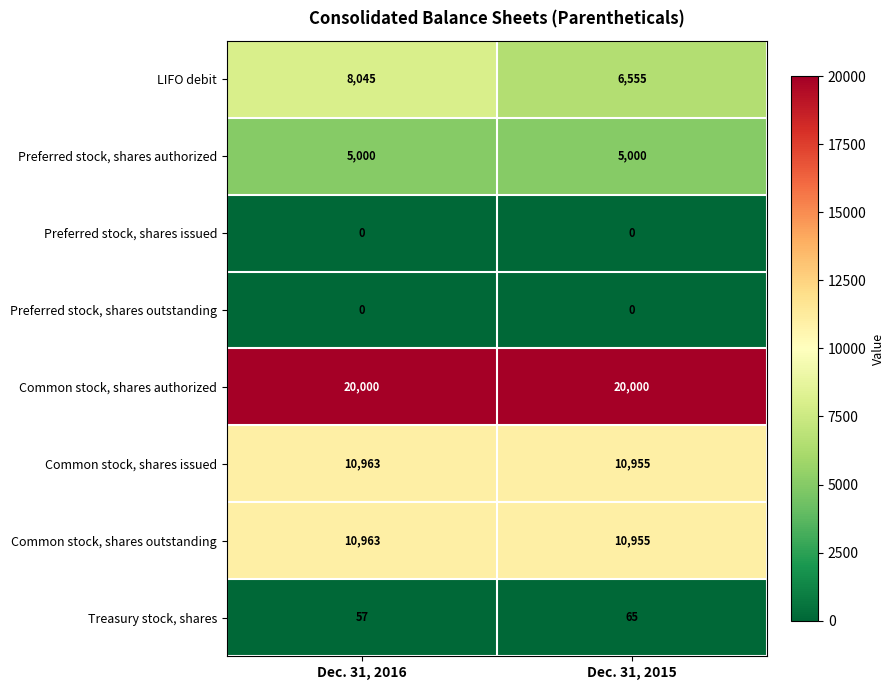

Which series changed the most between Dec. 31, 2016 and Dec. 31, 2015?

LIFO debit